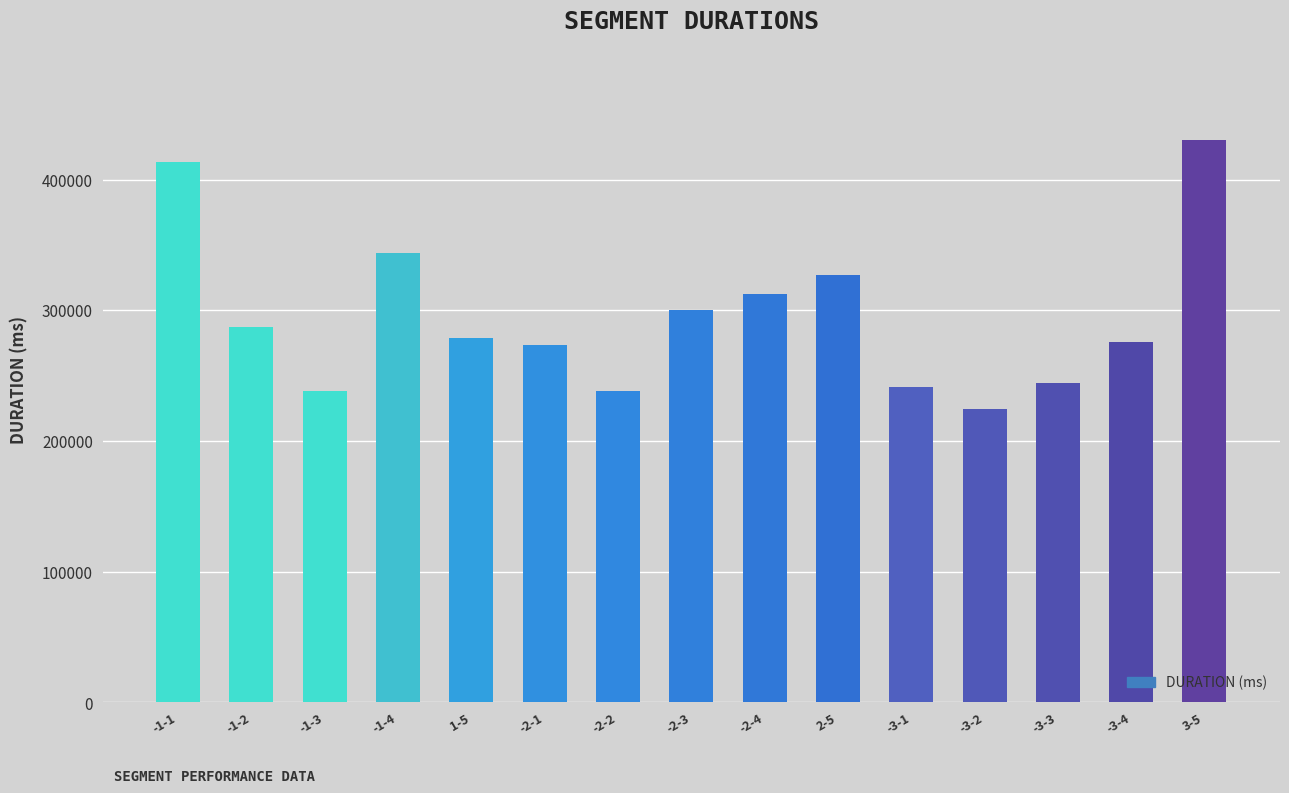

The chart shows a value of 146017 at -1-3. True or false?

False